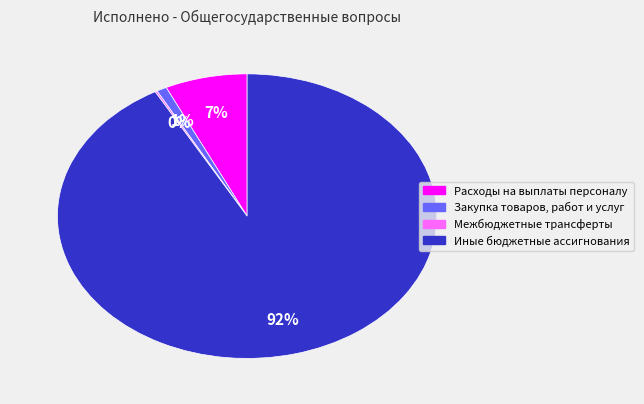

To the nearest percent, what is the difference between the largest and smallest slice percentages?

92%